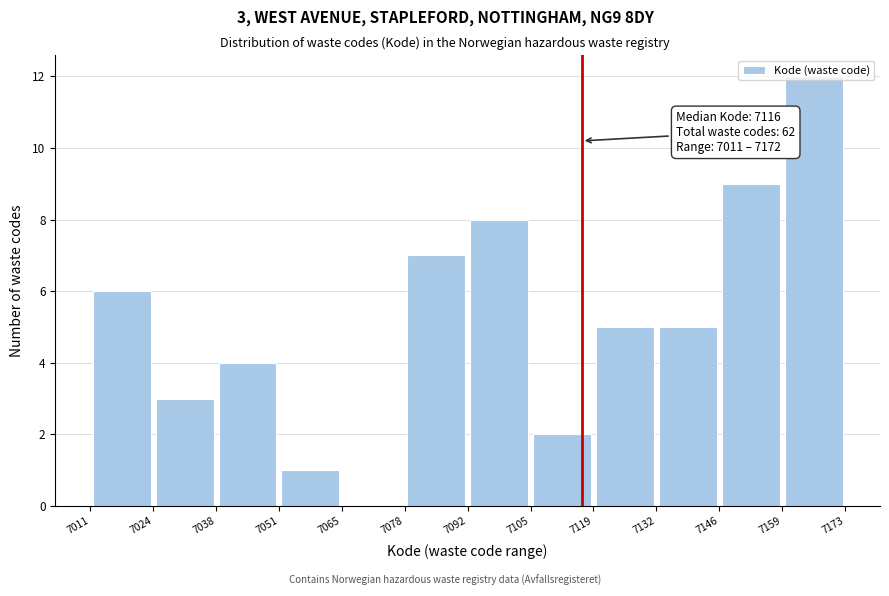

Which range on the x-axis has the tallest bar?

7159 to 7173